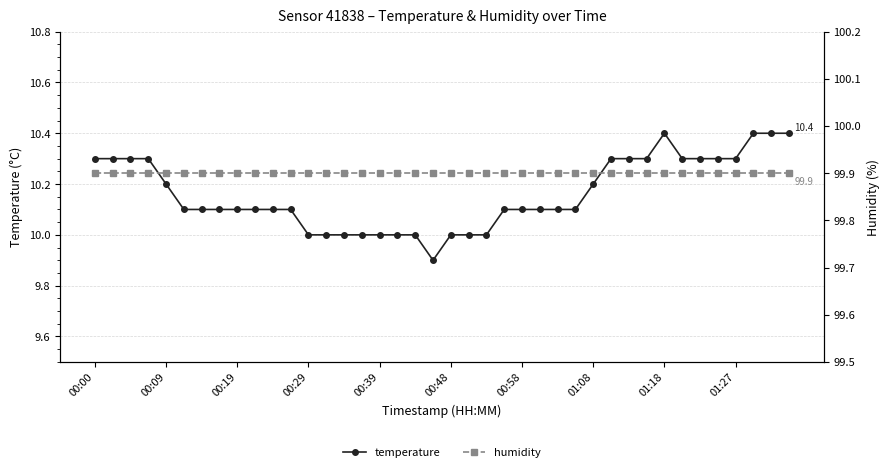

Rank the series at 31 from highest to lowest value.

humidity, temperature